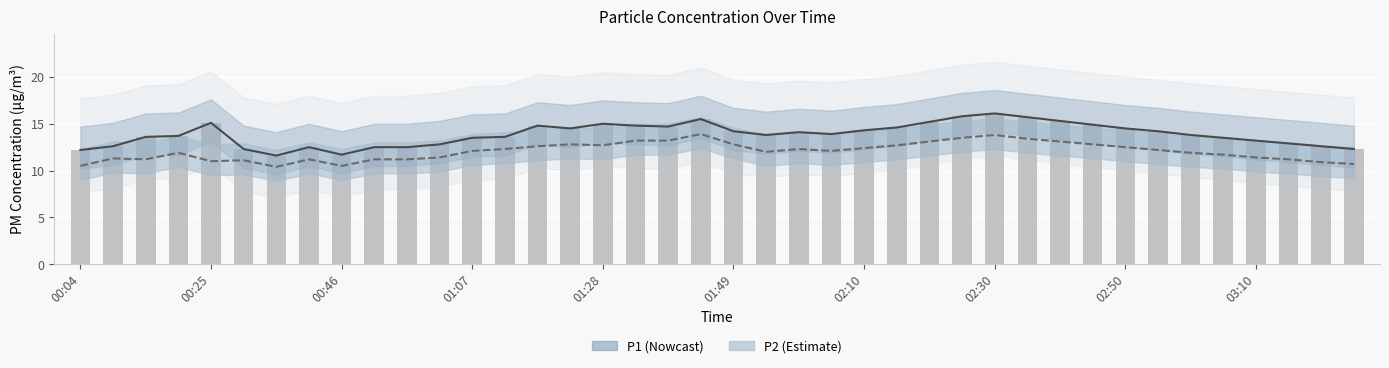

Which series changed the most between 00:46 and 02:10?

P1 (Nowcast)